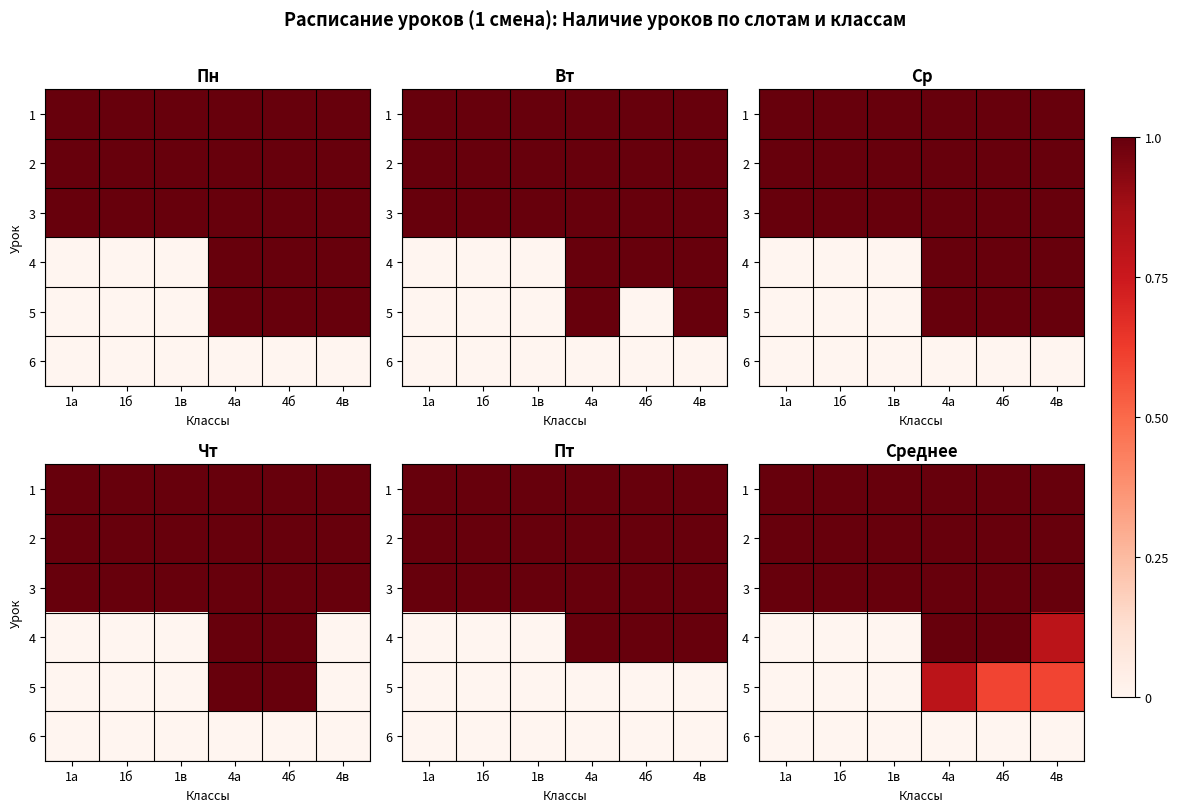

True or false: 6 has a value of 0.0 at 4в.

True